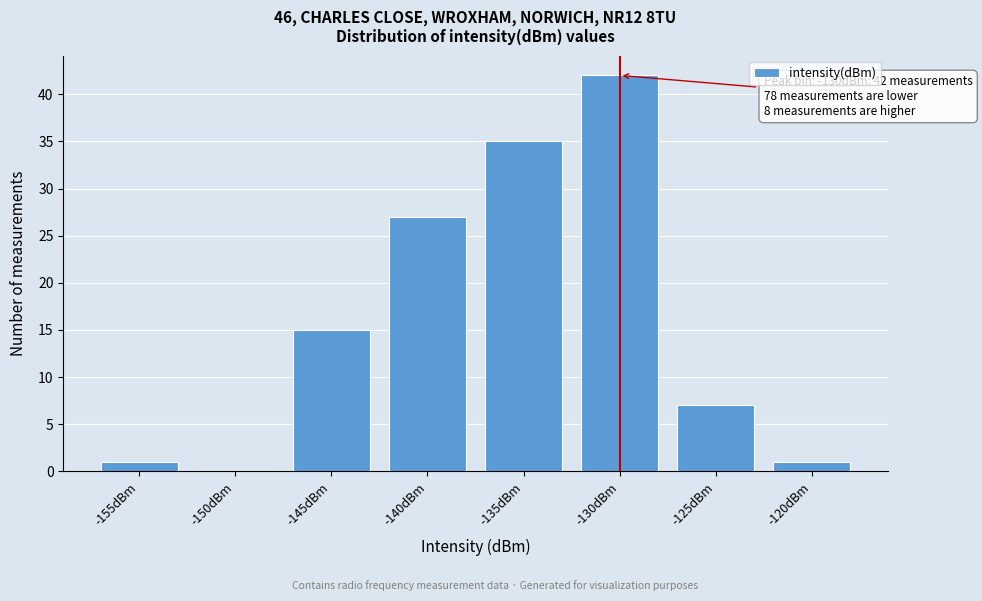

Reading right to left, transcribe all the data shown in this chart.

-120dBm=1	-125dBm=7	-130dBm=42	-135dBm=35	-140dBm=27	-145dBm=15	-150dBm=0	-155dBm=1